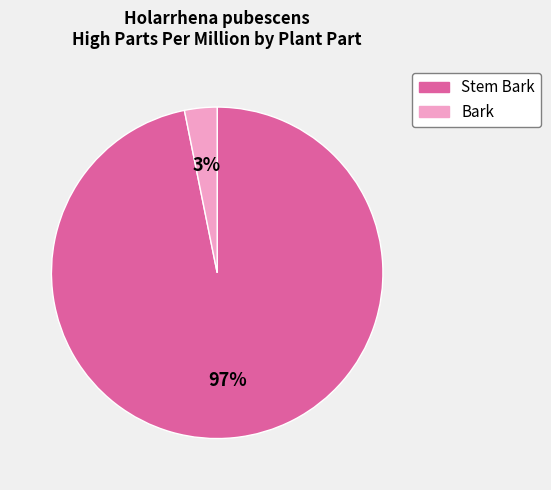

Which category accounts for the majority?

Stem Bark